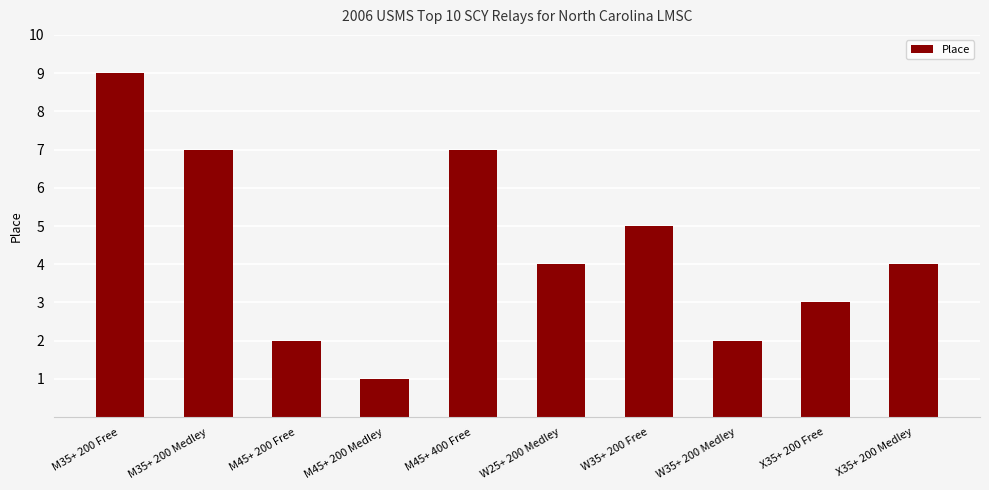

What is the sum of all values?

44